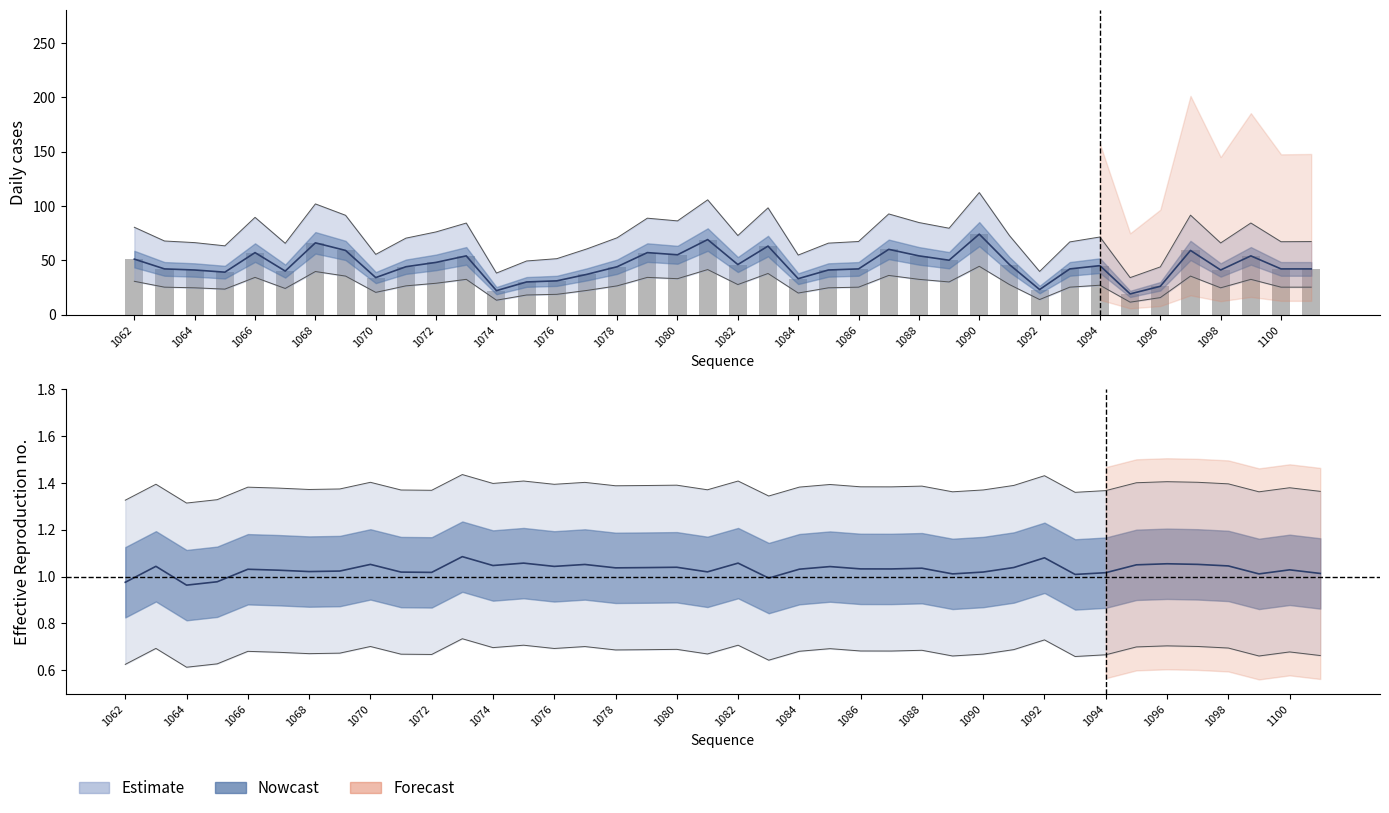

Count the number of categories in the chart.

40